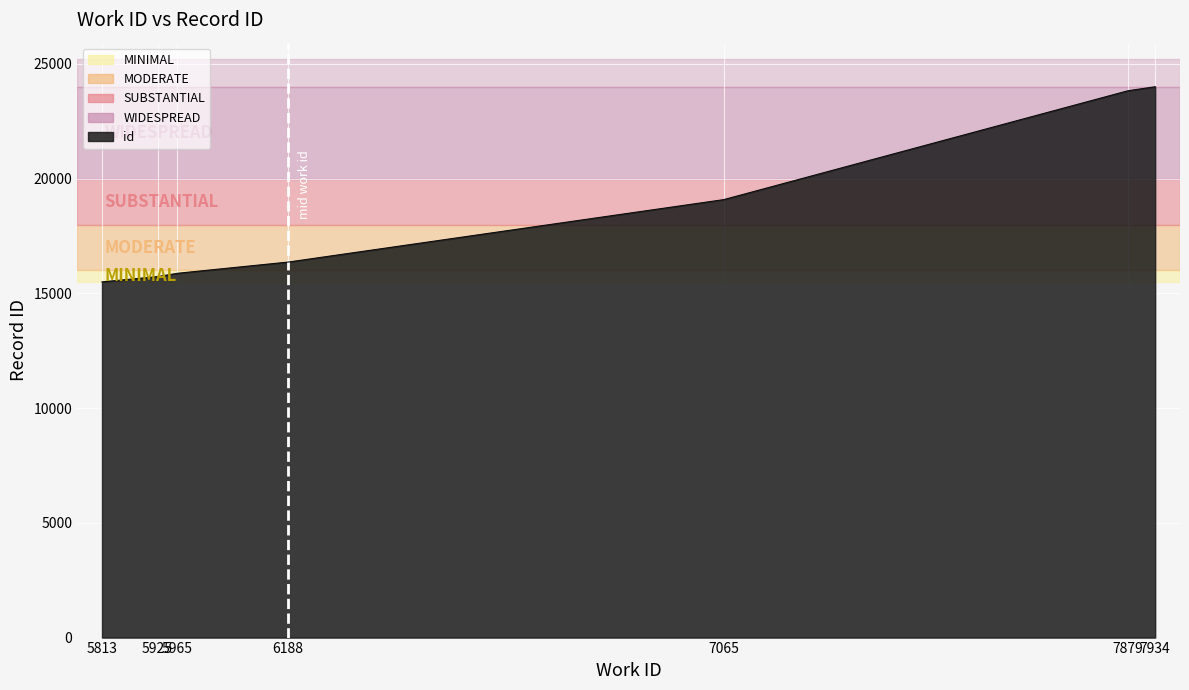

What value does the data have at 6188?

16366